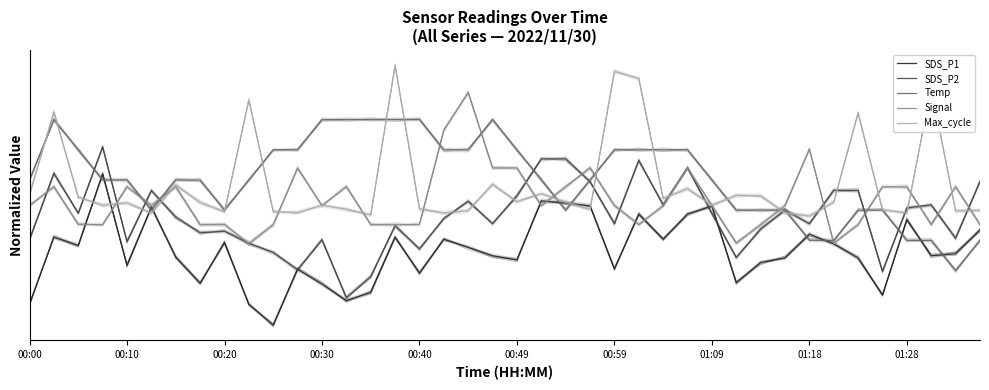

How many intersections are there between SDS_P2 and Signal?

15